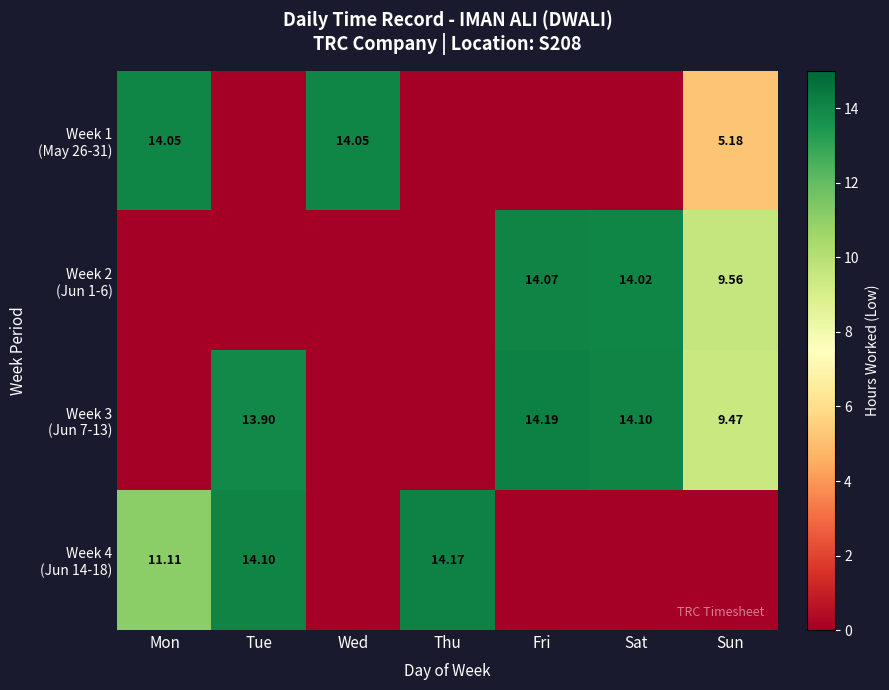

How many values in Week 3 (Jun 7-13) are above zero?

4